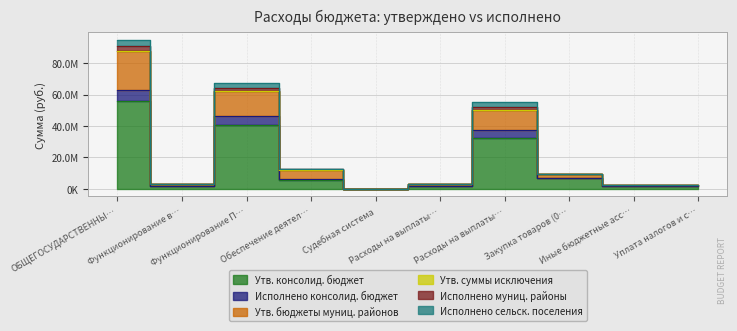

At which label does Утв. консолид. бюджет first exceed 5482000?

ОБЩЕГОСУДАРСТВЕННЫ…